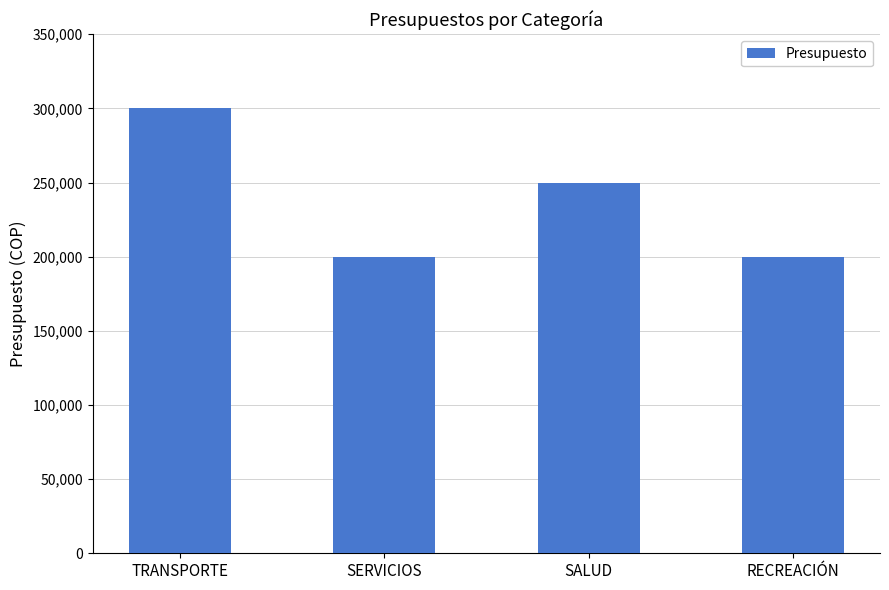

True or false: the data shows 325367 at SERVICIOS.

False